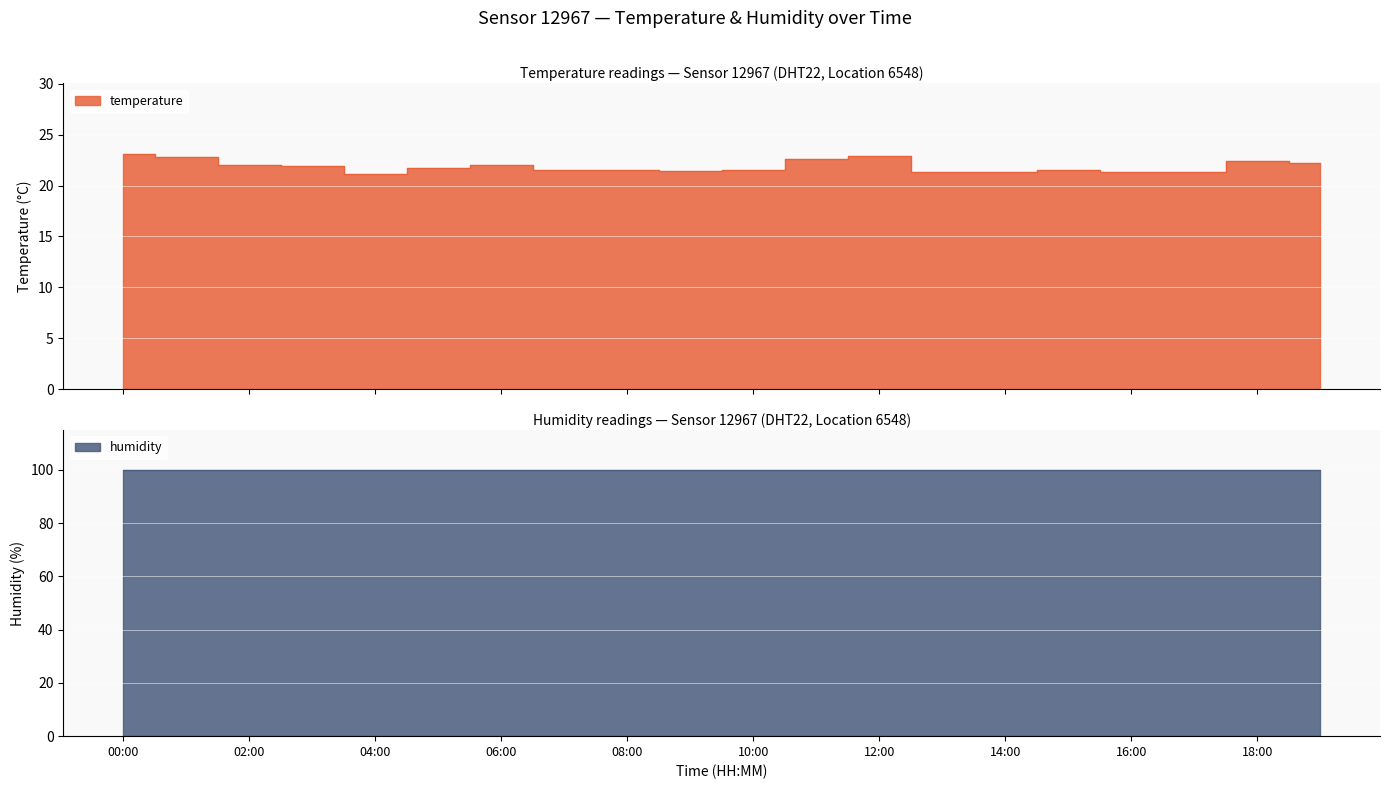

What is the change in value from 01:00 to 08:00?

-1.3